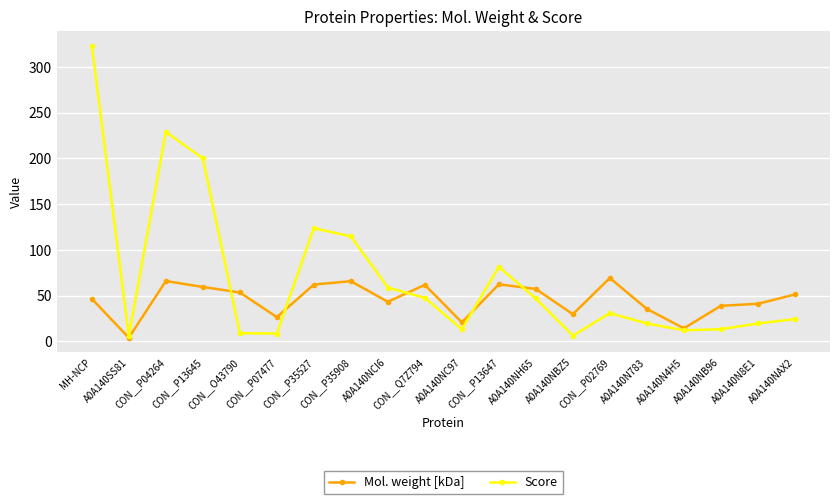

Is the value of Score at CON__P35527 greater than the value of Mol. weight [kDa] at A0A140NH65?

Yes